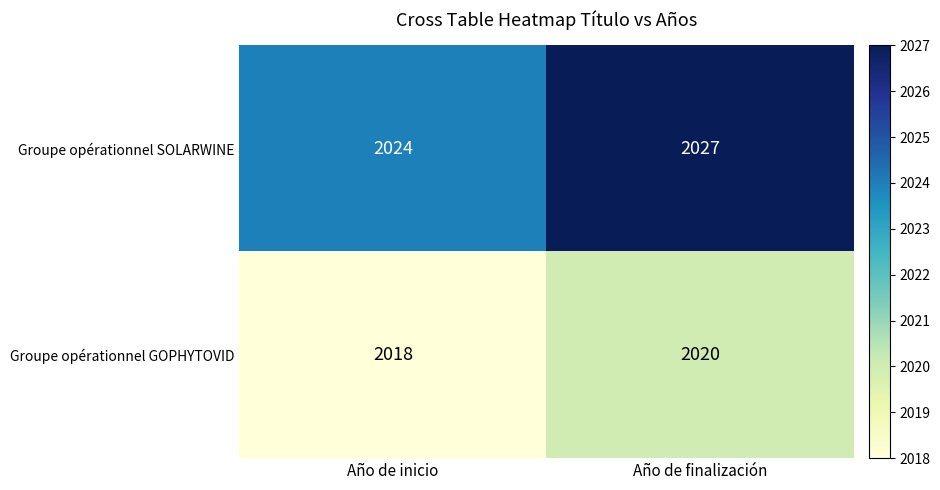

Read the Groupe opérationnel GOPHYTOVID value at Año de finalización.

2020